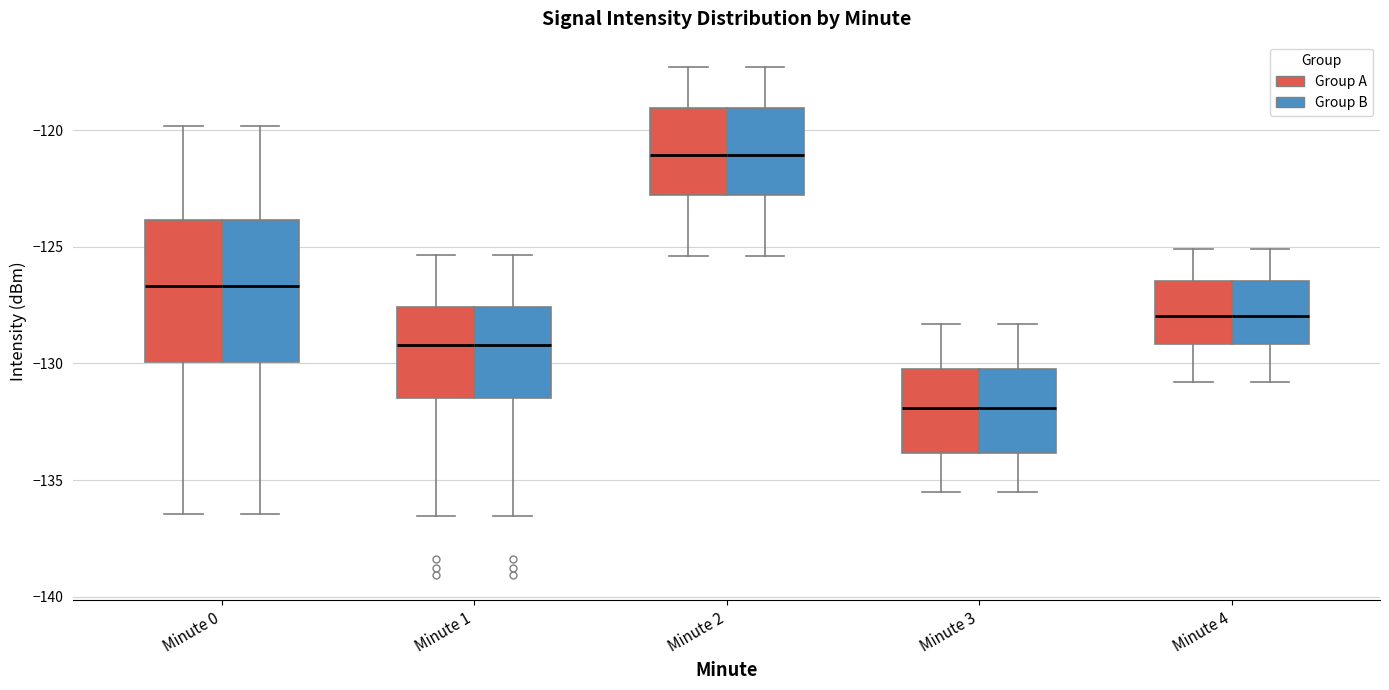

Reading left to right, transcribe this box plot: for each box, give where its median line is, the range the box spans, and where its two whiskers end, as read against the y-axis. The values are not printed on the chart, so give them approximately, as read against the axis.

Minute 0 (Group A): median -126.5, box -130.0 to -124.0, whiskers -136.5 to -120.0
Minute 0 (Group B): median -126.5, box -130.0 to -124.0, whiskers -136.5 to -120.0
Minute 1 (Group A): median -129.0, box -131.5 to -127.5, whiskers -136.5 to -125.5
Minute 1 (Group B): median -129.0, box -131.5 to -127.5, whiskers -136.5 to -125.5
Minute 2 (Group A): median -121.0, box -123.0 to -119.0, whiskers -125.5 to -117.5
Minute 2 (Group B): median -121.0, box -123.0 to -119.0, whiskers -125.5 to -117.5
Minute 3 (Group A): median -132.0, box -134.0 to -130.0, whiskers -135.5 to -128.5
Minute 3 (Group B): median -132.0, box -134.0 to -130.0, whiskers -135.5 to -128.5
Minute 4 (Group A): median -128.0, box -129.0 to -126.5, whiskers -131.0 to -125.0
Minute 4 (Group B): median -128.0, box -129.0 to -126.5, whiskers -131.0 to -125.0